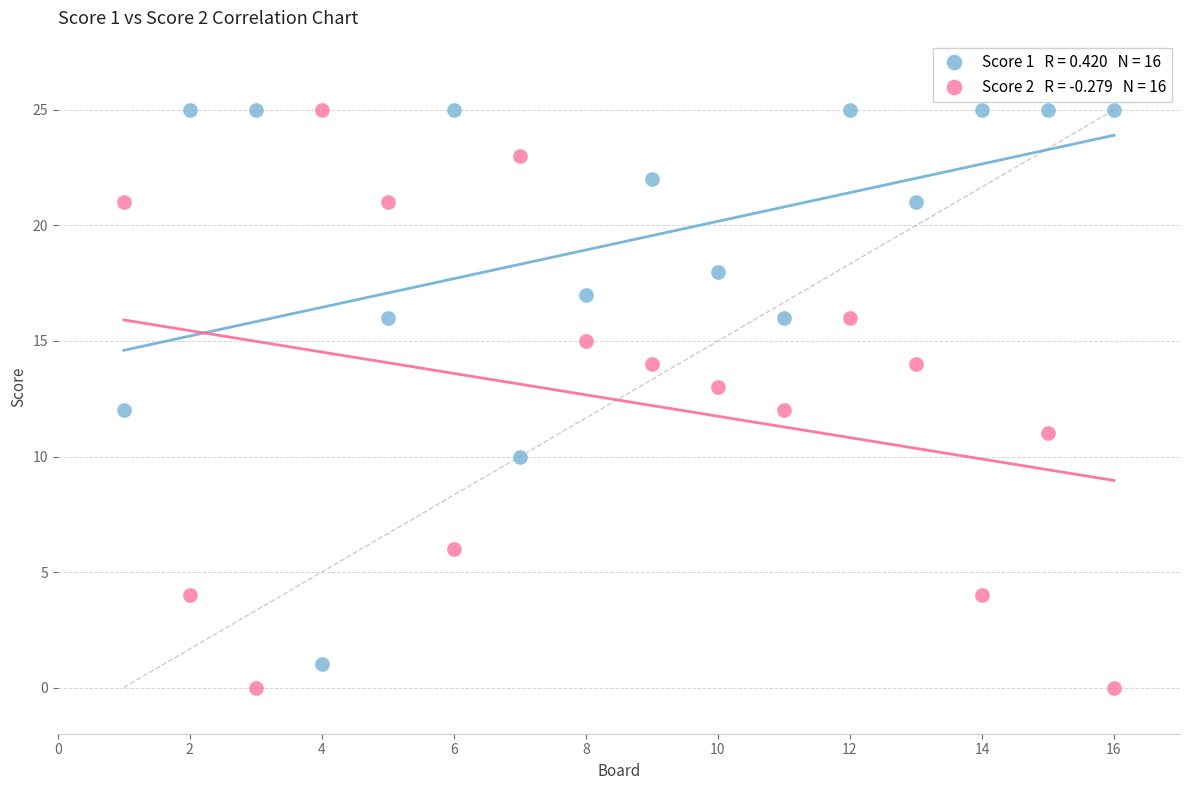

Across all data points, what is the range of X values (max minus min)?

15